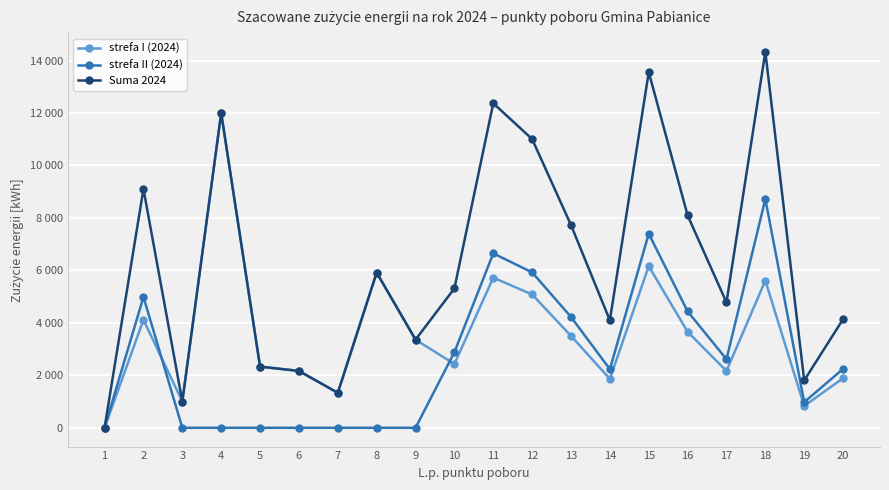

What is the value of the Suma 2024 point at the 20th from the left?

4139